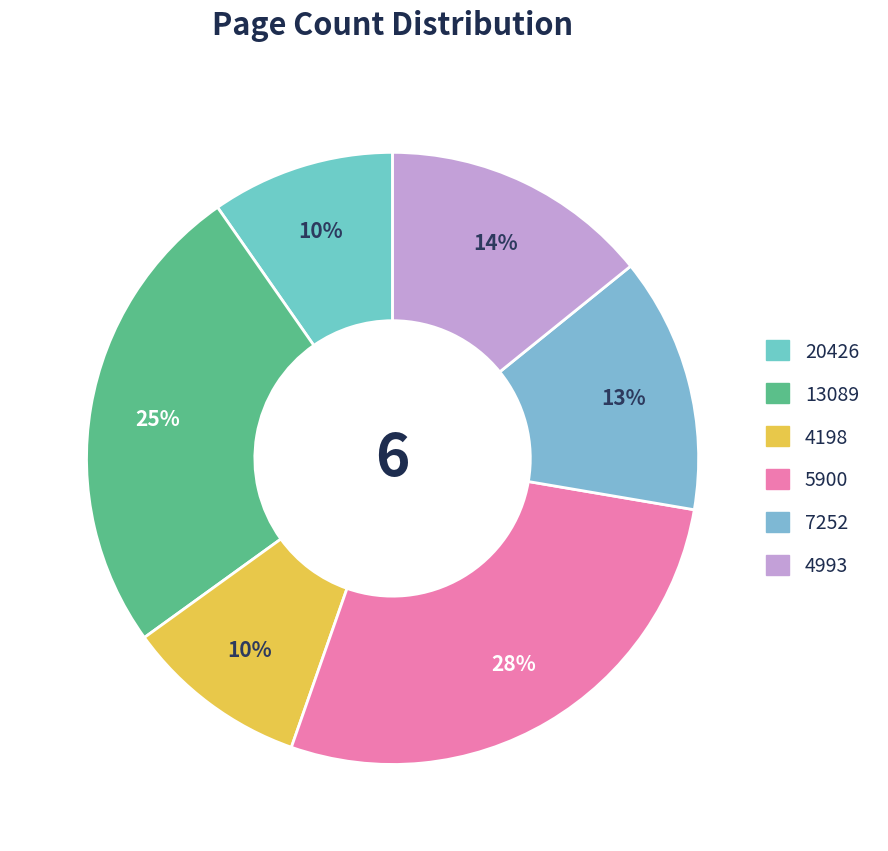

The 20426 slice represents 4% of the pie. True or false?

False